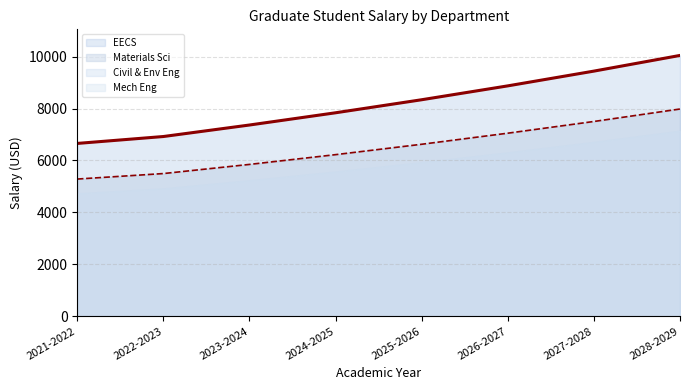

Which series has the largest range (max minus min)?

EECS